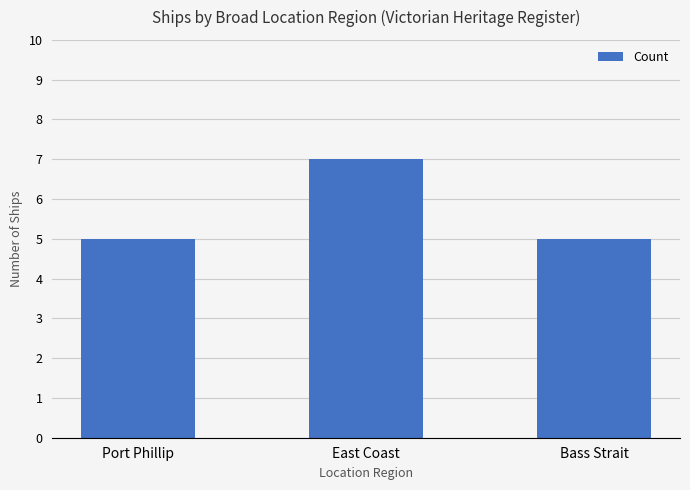

What is the smallest value displayed?

5